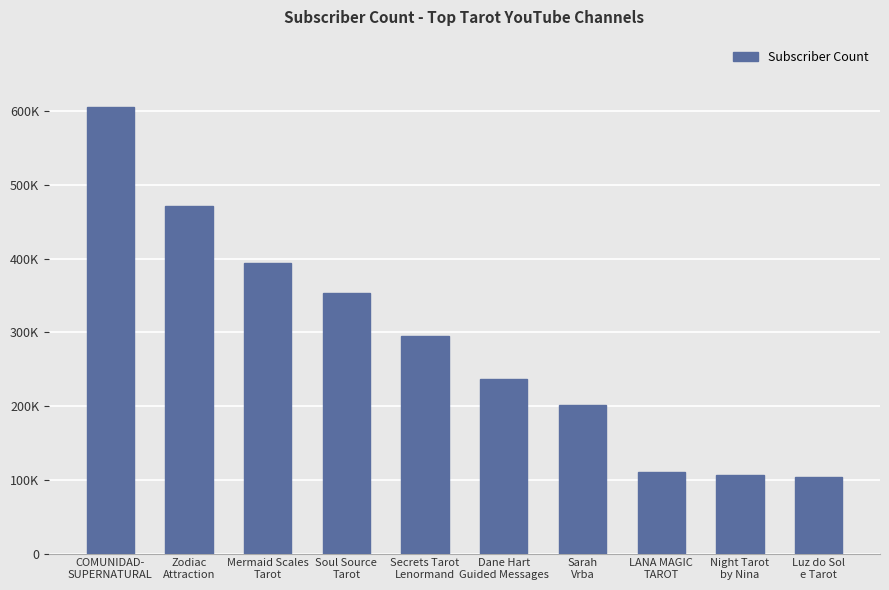

Are the bars horizontal?

No